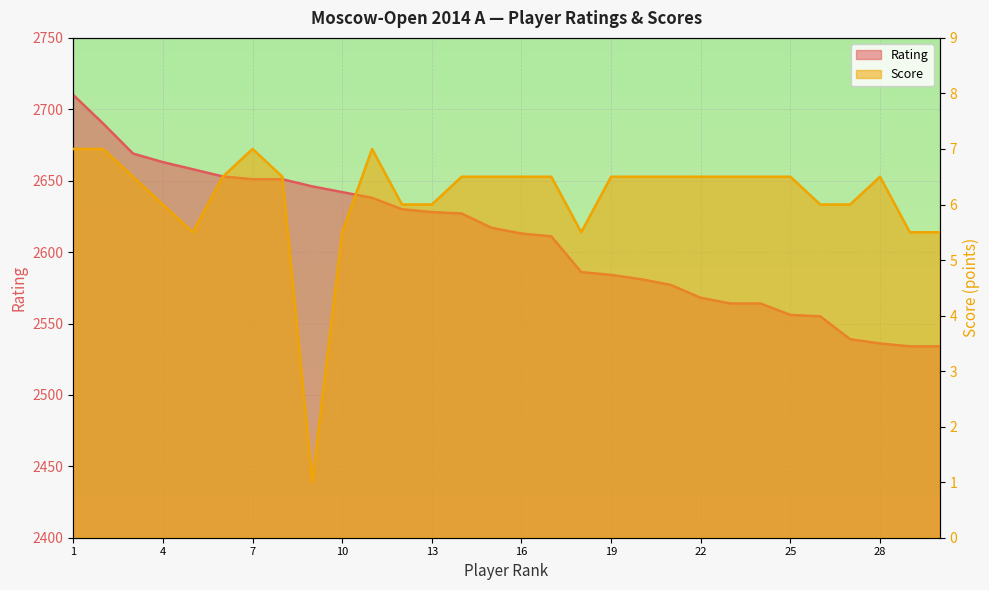

At which category does Очки reach its first local valley?

5